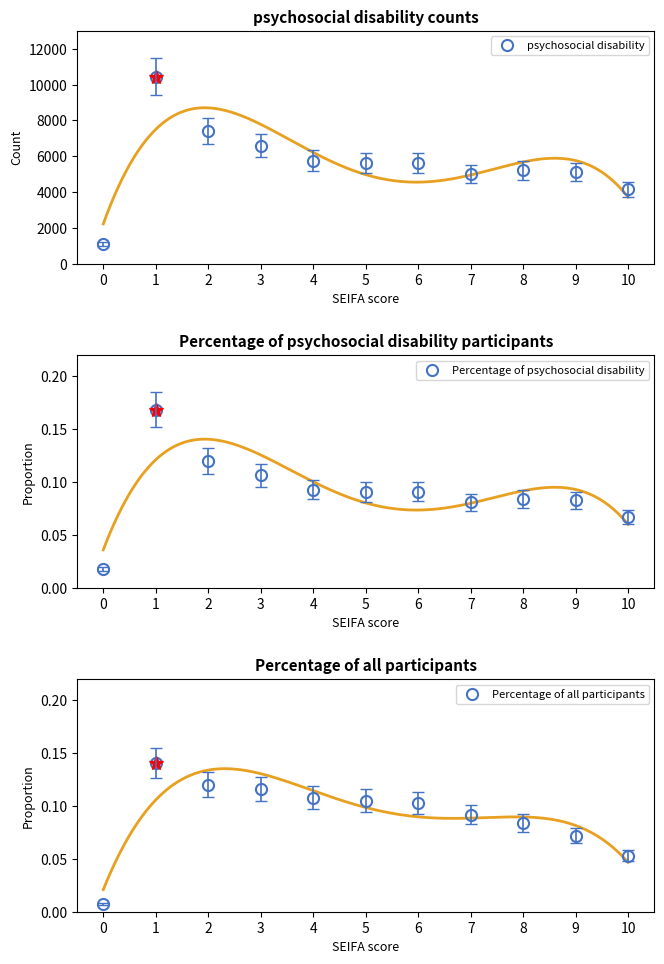

Does the chart have visible grid lines?

No